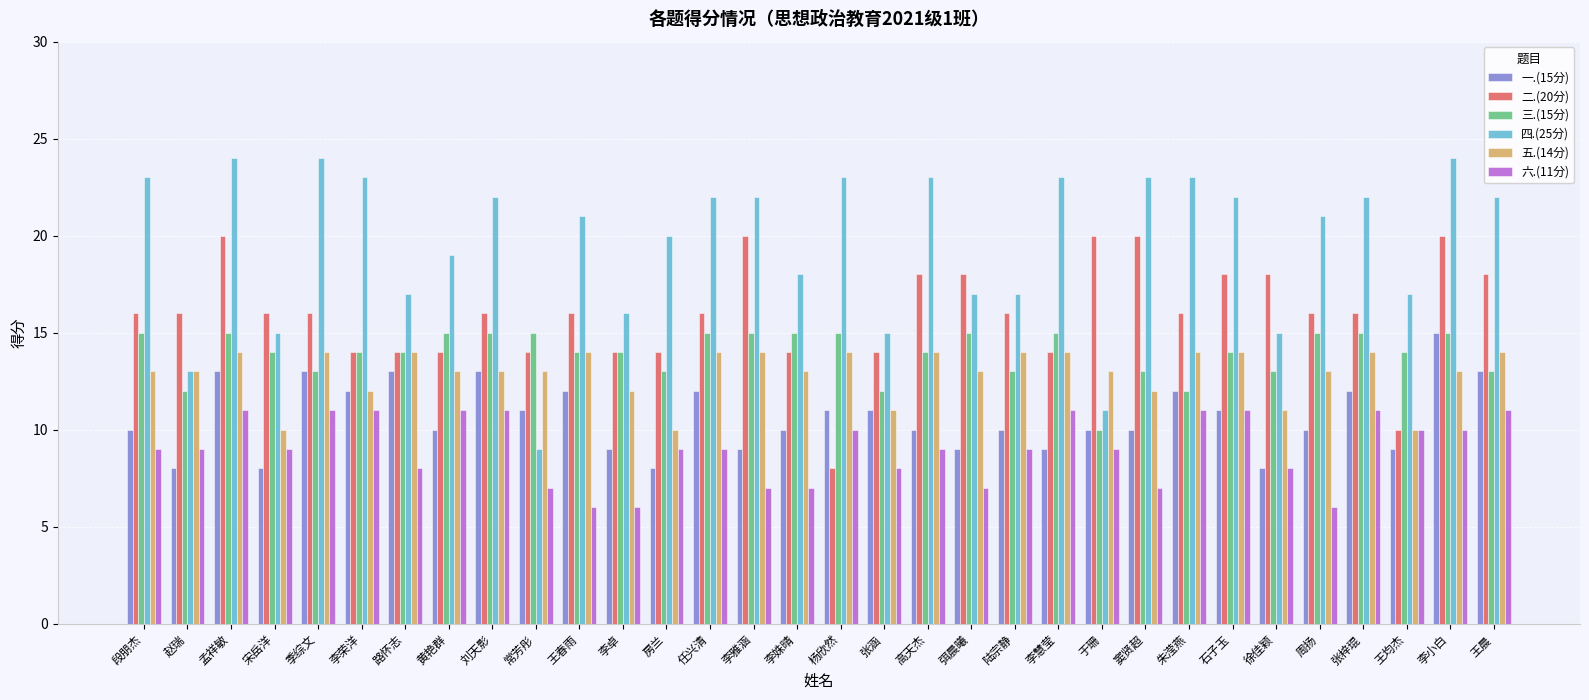

Which series has the largest range (max minus min)?

四.(25分)